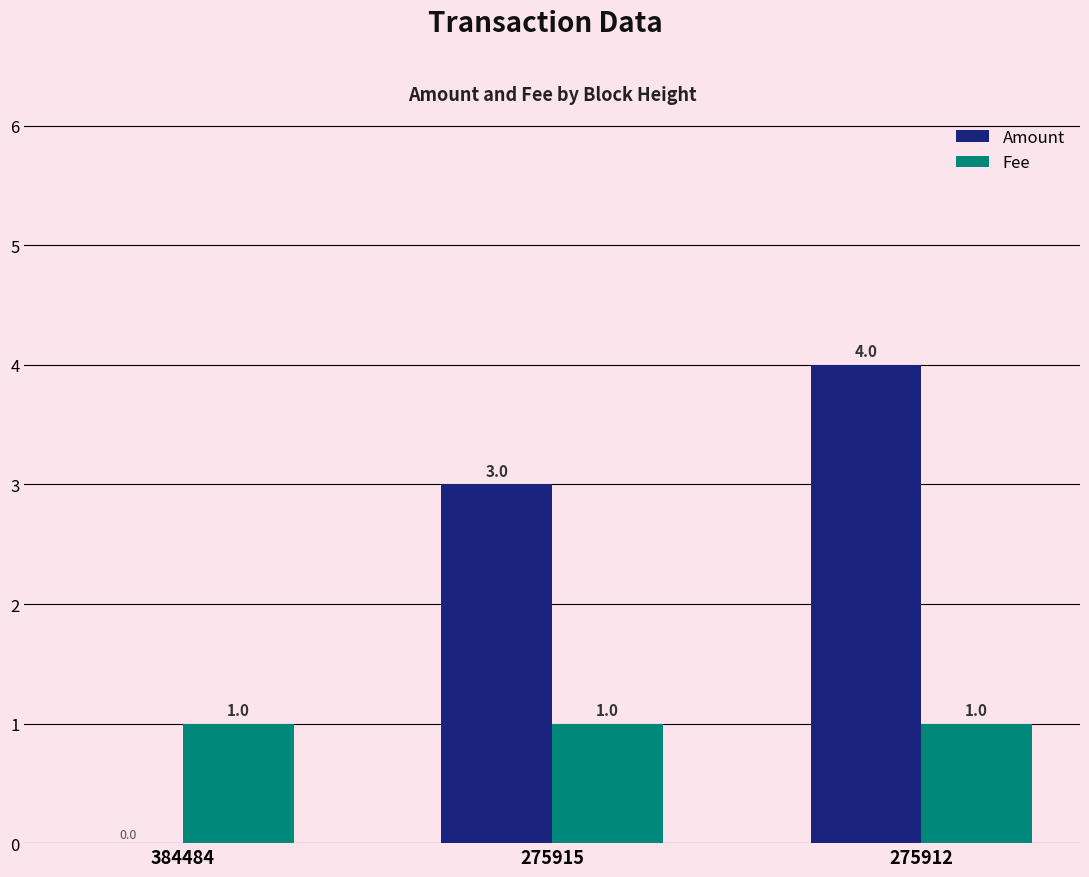

Reading right to left, extract all data points from this chart.

Amount: 275912=4	275915=3	384484=0
Fee: 275912=1	275915=1	384484=1